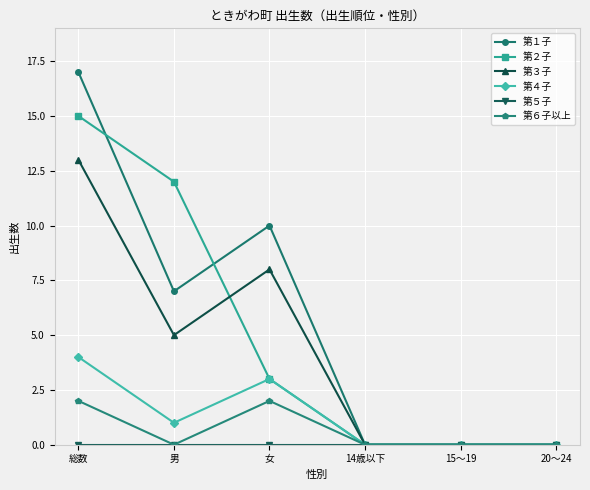

Which label corresponds to the largest value in the chart?

総数